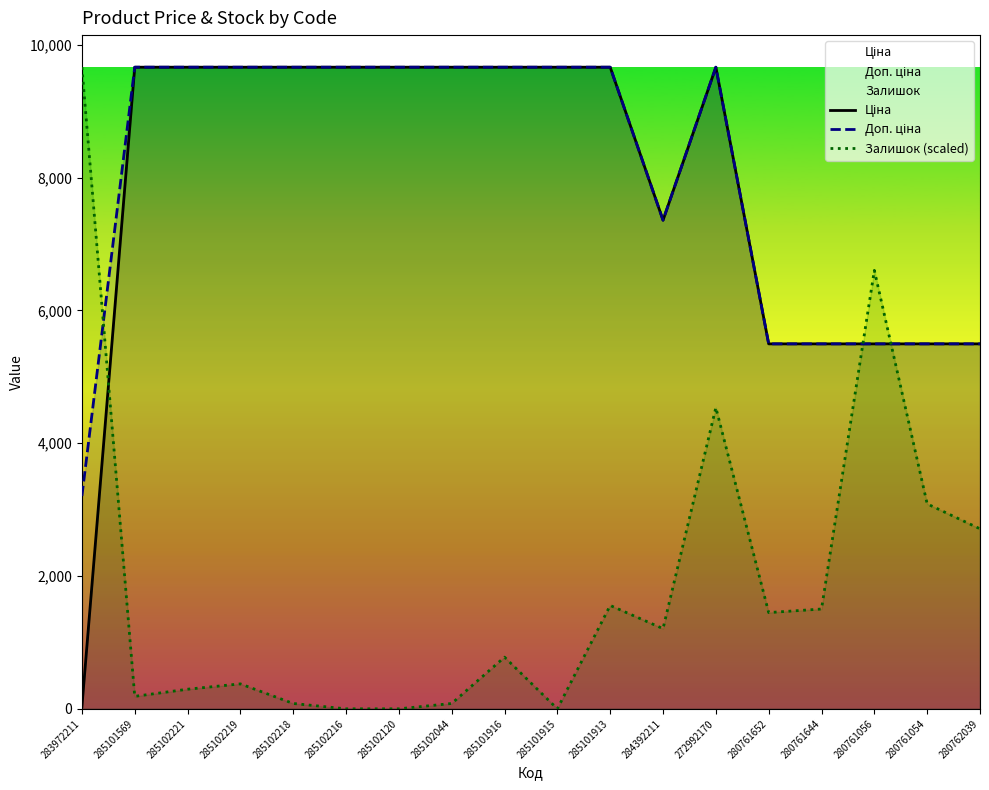

Between 285102218 and 285102120, which series saw the biggest shift?

Залишок (scaled)